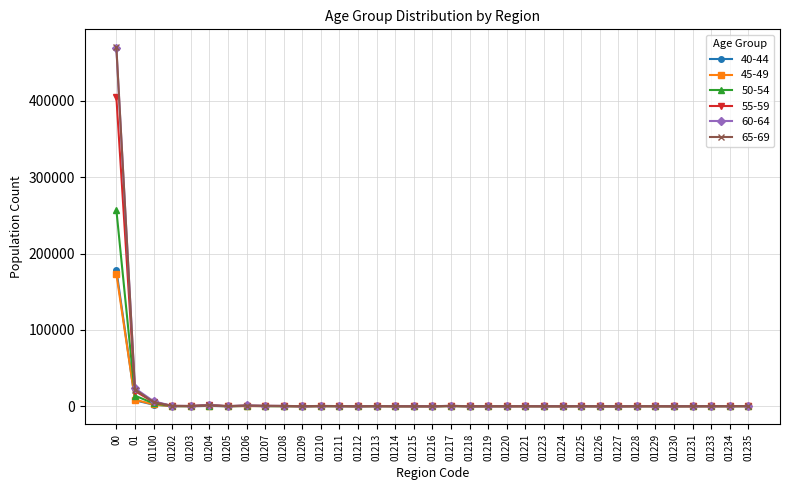

True or false: 50-54 has more than 0 points higher than both neighbors.

True